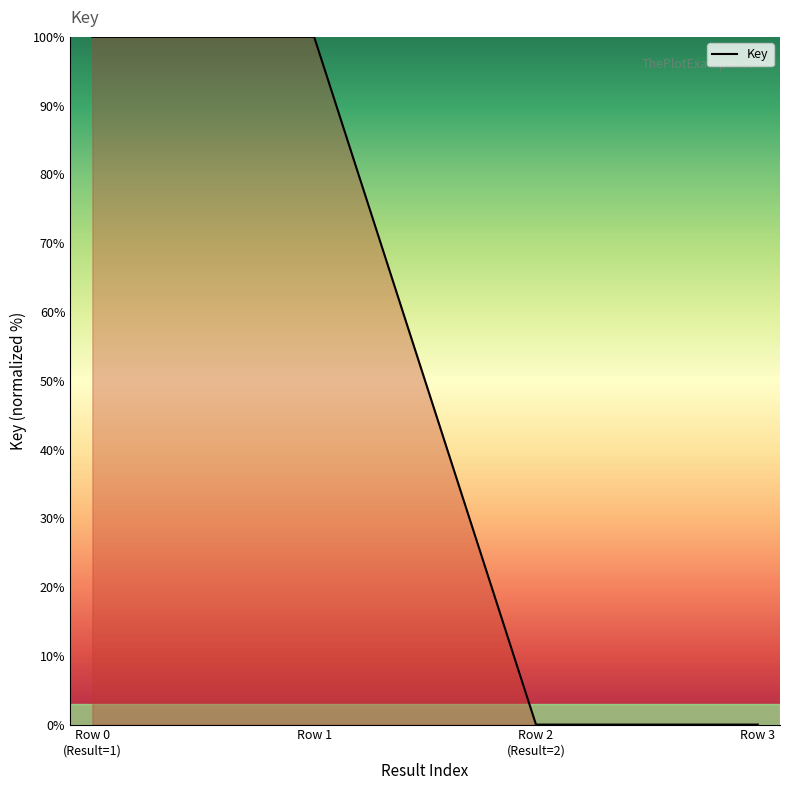

How many categories are shown in the chart?

4